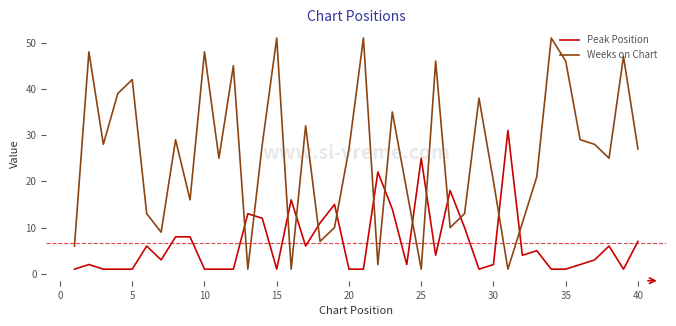

How many lines are shown in the chart?

2